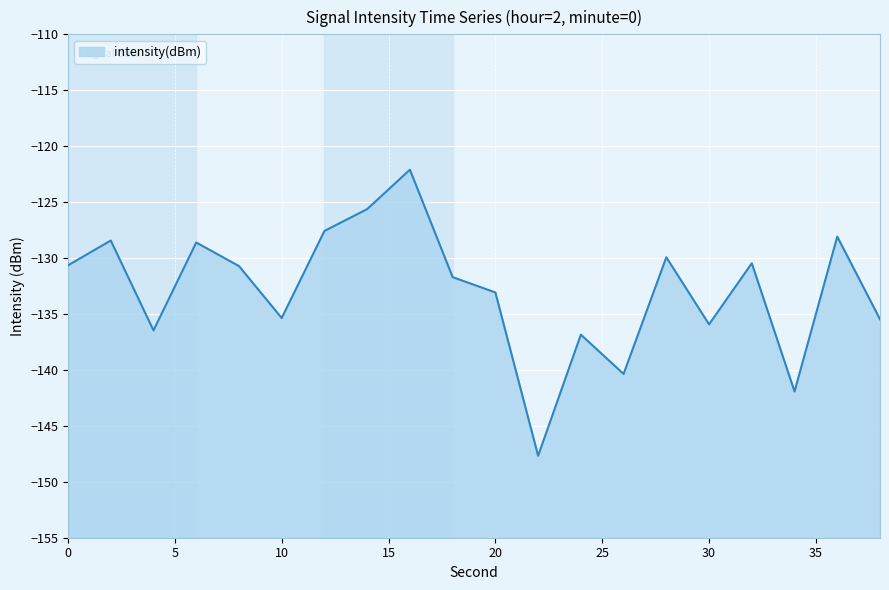

At which label is the value closest to -134?

20